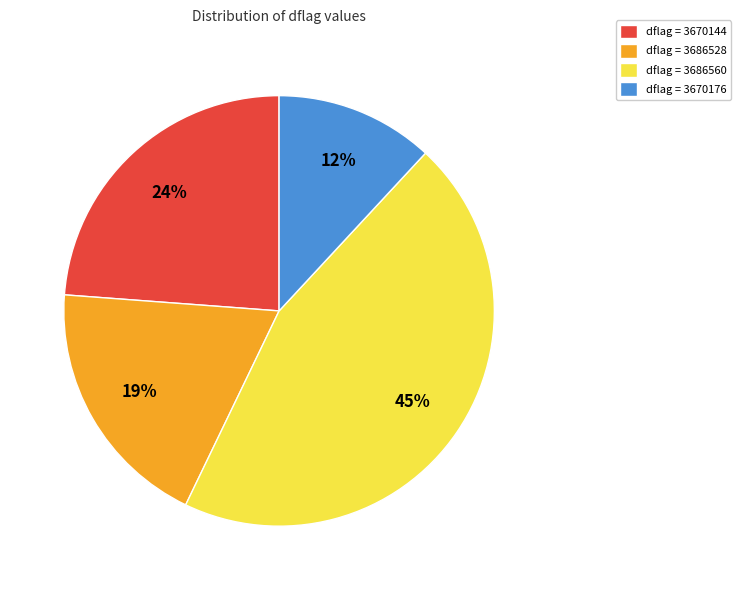

Is the sum of dflag = 3686528 and dflag = 3686560 greater than half?

Yes